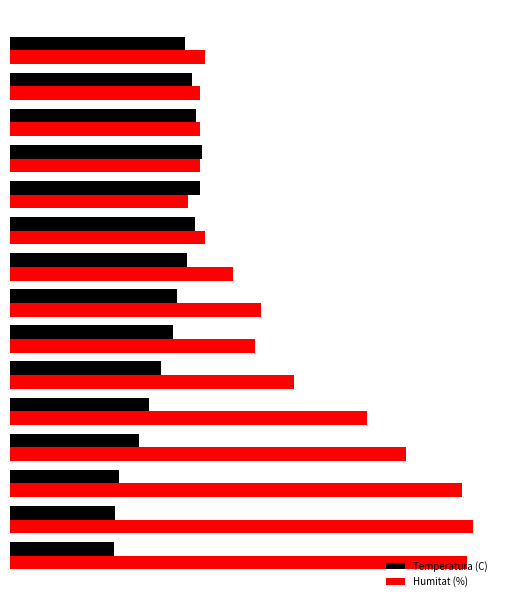

What are all the series names shown in the legend?

Temperatura (C), Humitat (%)